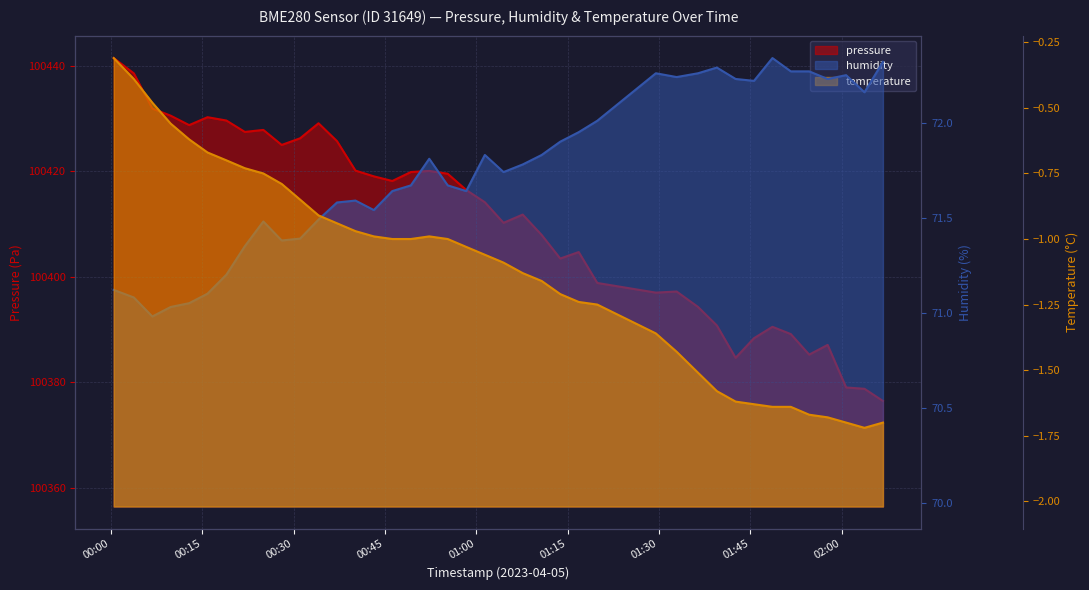

How many lines are shown in the chart?

3